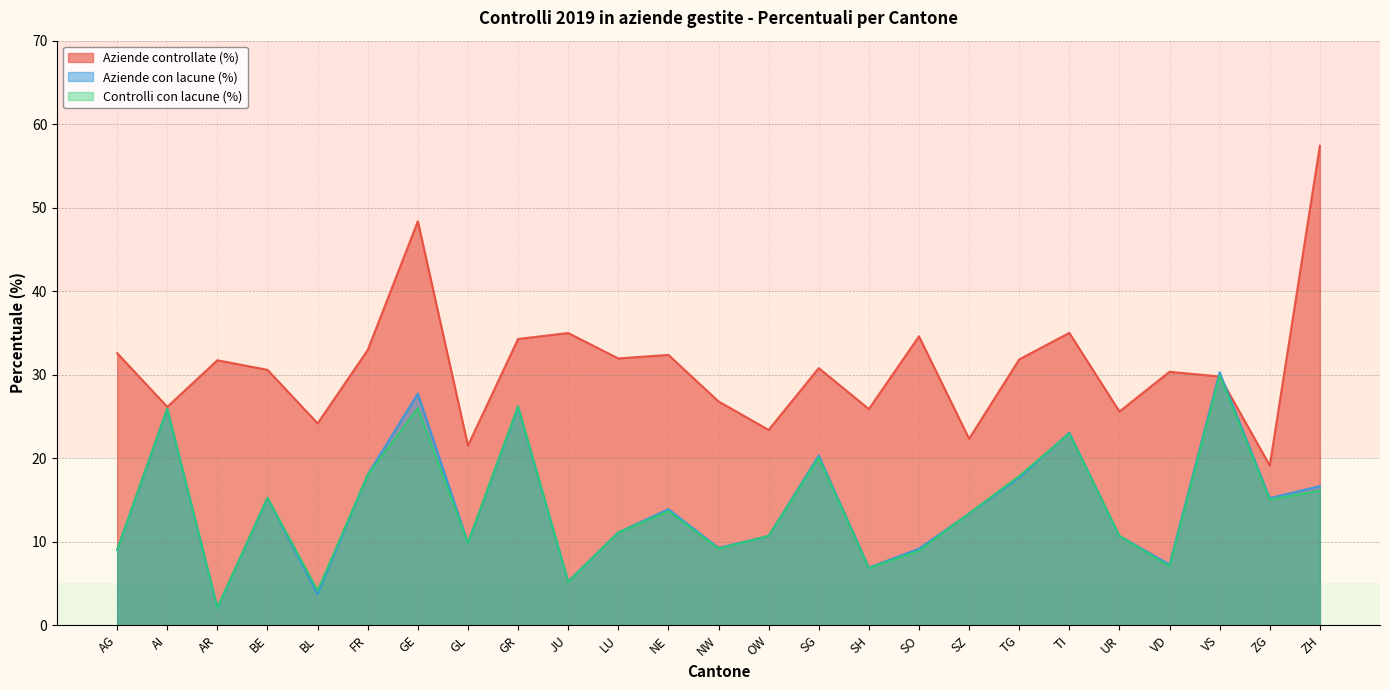

At which label does Aziende controllate (%) first exceed 30?

AG